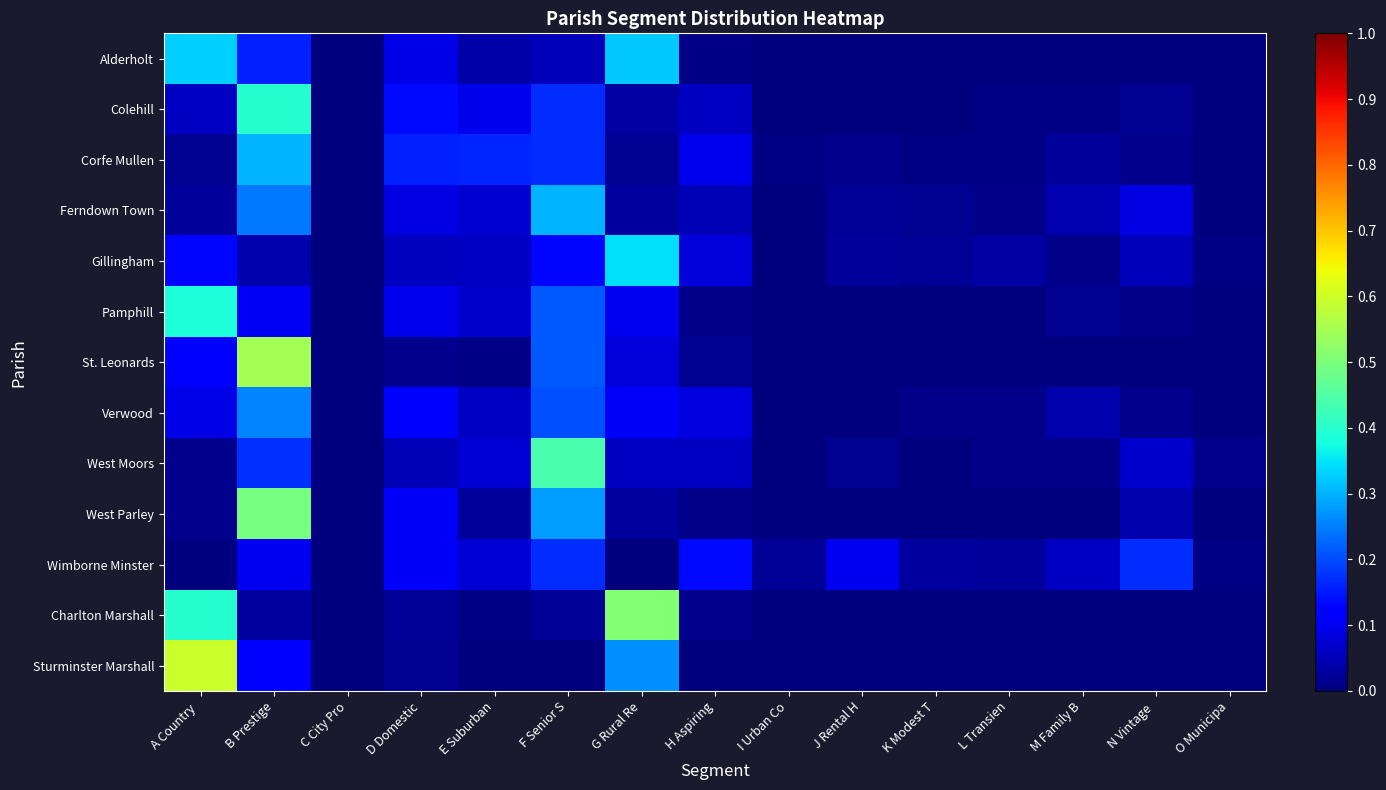

Reading left to right, transcribe all the data shown in this chart.

Alderholt: A Country =0.3	B Prestige=0.2	C City Pro=0.0	D Domestic=0.1	E Suburban=0.0	F Senior S=0.1	G Rural Re=0.3	H Aspiring=0.0	I Urban Co=0.0	J Rental H=0.0	K Modest T=0.0	L Transien=0.0	M Family B=0.0	N Vintage =0.0	O Municipa=0.0
Colehill: A Country =0.1	B Prestige=0.4	C City Pro=0.0	D Domestic=0.1	E Suburban=0.1	F Senior S=0.2	G Rural Re=0.0	H Aspiring=0.1	I Urban Co=0.0	J Rental H=0.0	K Modest T=0.0	L Transien=0.0	M Family B=0.0	N Vintage =0.0	O Municipa=0.0
Corfe Mullen: A Country =0.0	B Prestige=0.3	C City Pro=0.0	D Domestic=0.2	E Suburban=0.2	F Senior S=0.2	G Rural Re=0.0	H Aspiring=0.1	I Urban Co=0.0	J Rental H=0.0	K Modest T=0.0	L Transien=0.0	M Family B=0.0	N Vintage =0.0	O Municipa=0.0
Ferndown Town: A Country =0.0	B Prestige=0.2	C City Pro=0.0	D Domestic=0.1	E Suburban=0.1	F Senior S=0.3	G Rural Re=0.0	H Aspiring=0.1	I Urban Co=0.0	J Rental H=0.0	K Modest T=0.0	L Transien=0.0	M Family B=0.0	N Vintage =0.1	O Municipa=0.0
Gillingham: A Country =0.1	B Prestige=0.0	C City Pro=0.0	D Domestic=0.1	E Suburban=0.1	F Senior S=0.1	G Rural Re=0.3	H Aspiring=0.1	I Urban Co=0.0	J Rental H=0.0	K Modest T=0.0	L Transien=0.0	M Family B=0.0	N Vintage =0.1	O Municipa=0.0
Pamphill: A Country =0.4	B Prestige=0.1	C City Pro=0.0	D Domestic=0.1	E Suburban=0.1	F Senior S=0.2	G Rural Re=0.1	H Aspiring=0.0	I Urban Co=0.0	J Rental H=0.0	K Modest T=0.0	L Transien=0.0	M Family B=0.0	N Vintage =0.0	O Municipa=0.0
St. Leonards: A Country =0.1	B Prestige=0.5	C City Pro=0.0	D Domestic=0.0	E Suburban=0.0	F Senior S=0.2	G Rural Re=0.1	H Aspiring=0.0	I Urban Co=0.0	J Rental H=0.0	K Modest T=0.0	L Transien=0.0	M Family B=0.0	N Vintage =0.0	O Municipa=0.0
Verwood: A Country =0.1	B Prestige=0.3	C City Pro=0.0	D Domestic=0.1	E Suburban=0.1	F Senior S=0.2	G Rural Re=0.1	H Aspiring=0.1	I Urban Co=0.0	J Rental H=0.0	K Modest T=0.0	L Transien=0.0	M Family B=0.0	N Vintage =0.0	O Municipa=0.0
West Moors: A Country =0.0	B Prestige=0.2	C City Pro=0.0	D Domestic=0.1	E Suburban=0.1	F Senior S=0.4	G Rural Re=0.1	H Aspiring=0.1	I Urban Co=0.0	J Rental H=0.0	K Modest T=0.0	L Transien=0.0	M Family B=0.0	N Vintage =0.1	O Municipa=0.0
West Parley: A Country =0.0	B Prestige=0.5	C City Pro=0.0	D Domestic=0.1	E Suburban=0.0	F Senior S=0.3	G Rural Re=0.0	H Aspiring=0.0	I Urban Co=0.0	J Rental H=0.0	K Modest T=0.0	L Transien=0.0	M Family B=0.0	N Vintage =0.0	O Municipa=0.0
Wimborne Minster: A Country =0.0	B Prestige=0.1	C City Pro=0.0	D Domestic=0.1	E Suburban=0.1	F Senior S=0.2	G Rural Re=0.0	H Aspiring=0.1	I Urban Co=0.0	J Rental H=0.1	K Modest T=0.0	L Transien=0.0	M Family B=0.1	N Vintage =0.2	O Municipa=0.0
Charlton Marshall: A Country =0.4	B Prestige=0.0	C City Pro=0.0	D Domestic=0.0	E Suburban=0.0	F Senior S=0.0	G Rural Re=0.5	H Aspiring=0.0	I Urban Co=0.0	J Rental H=0.0	K Modest T=0.0	L Transien=0.0	M Family B=0.0	N Vintage =0.0	O Municipa=0.0
Sturminster Marshall: A Country =0.6	B Prestige=0.1	C City Pro=0.0	D Domestic=0.0	E Suburban=0.0	F Senior S=0.0	G Rural Re=0.3	H Aspiring=0.0	I Urban Co=0.0	J Rental H=0.0	K Modest T=0.0	L Transien=0.0	M Family B=0.0	N Vintage =0.0	O Municipa=0.0